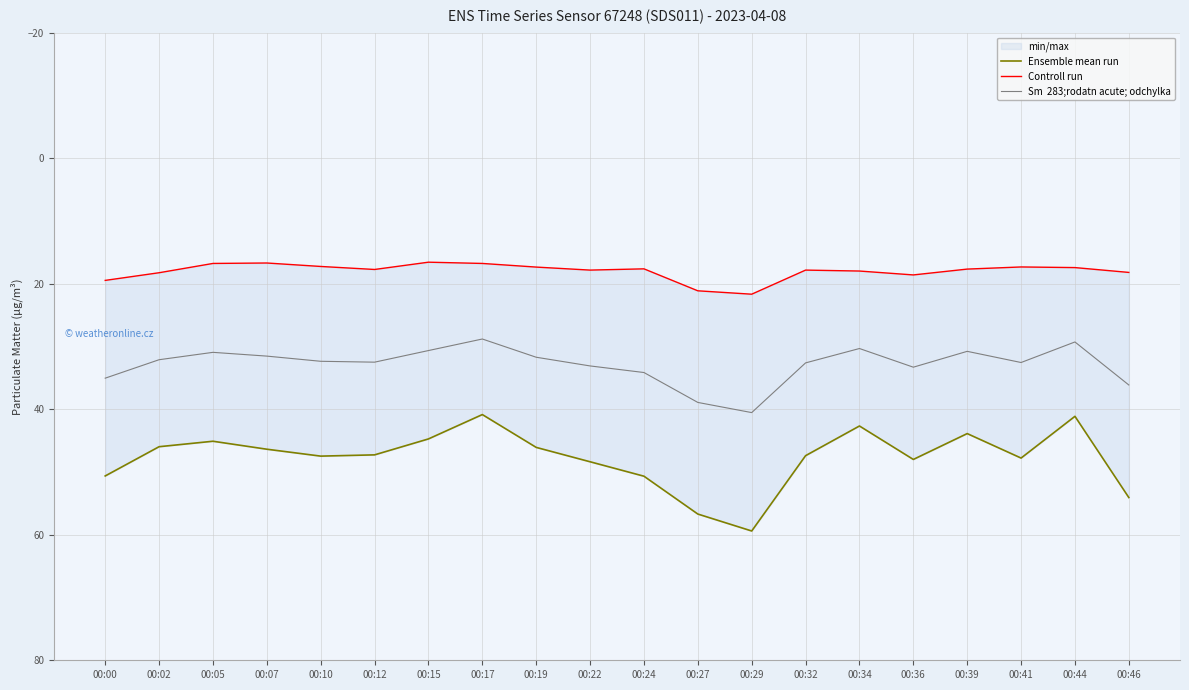

What is the lowest value of the Ensemble mean run series?

40.9